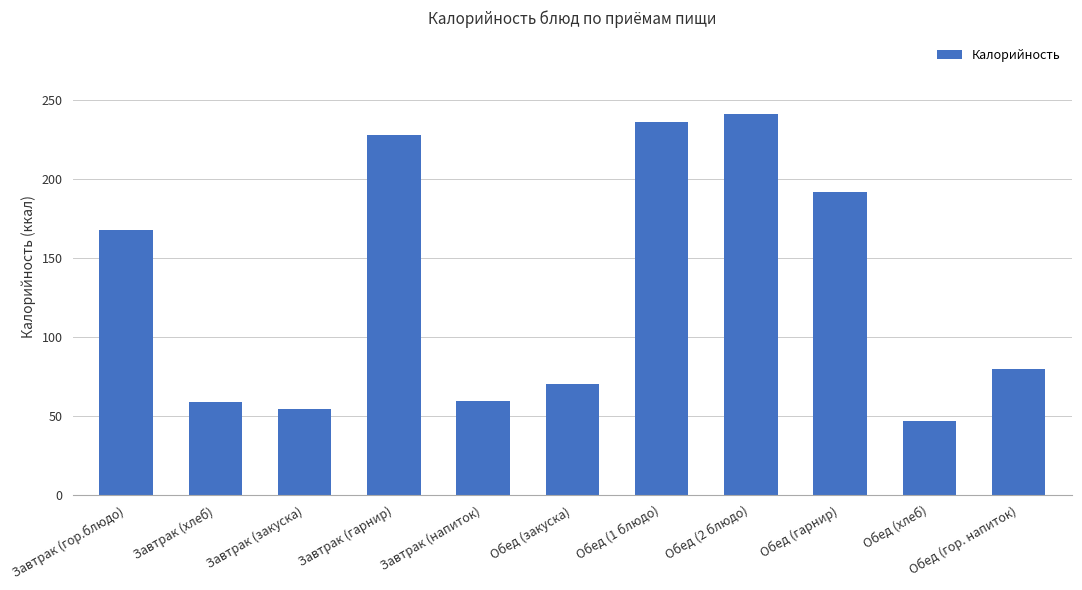

What is the label of the 4th bar from the right?

Обед (2 блюдо)